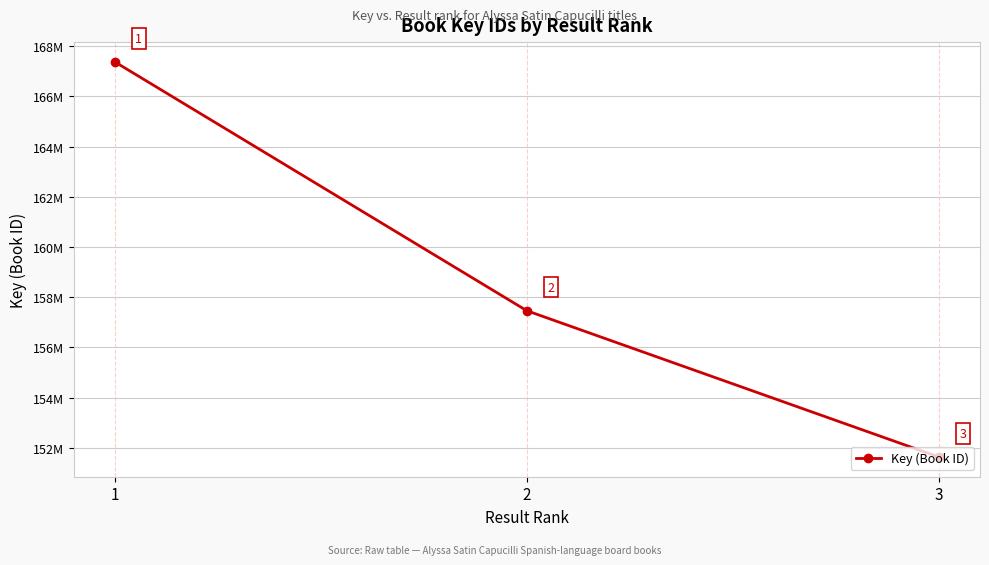

Is this an area chart (filled region under the line)?

No